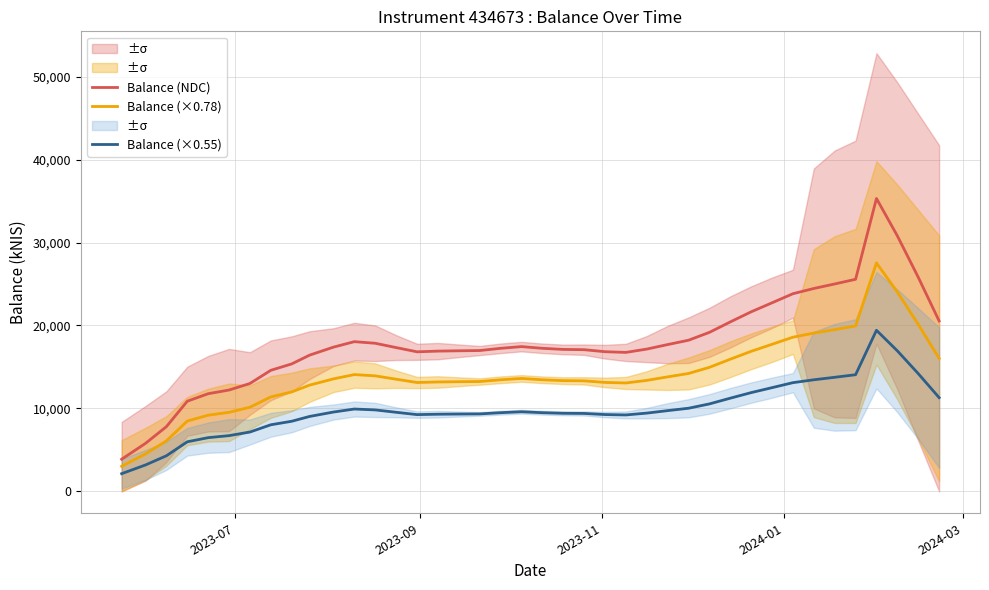

What is the lowest value of the Balance (NDC) series?

3876.9